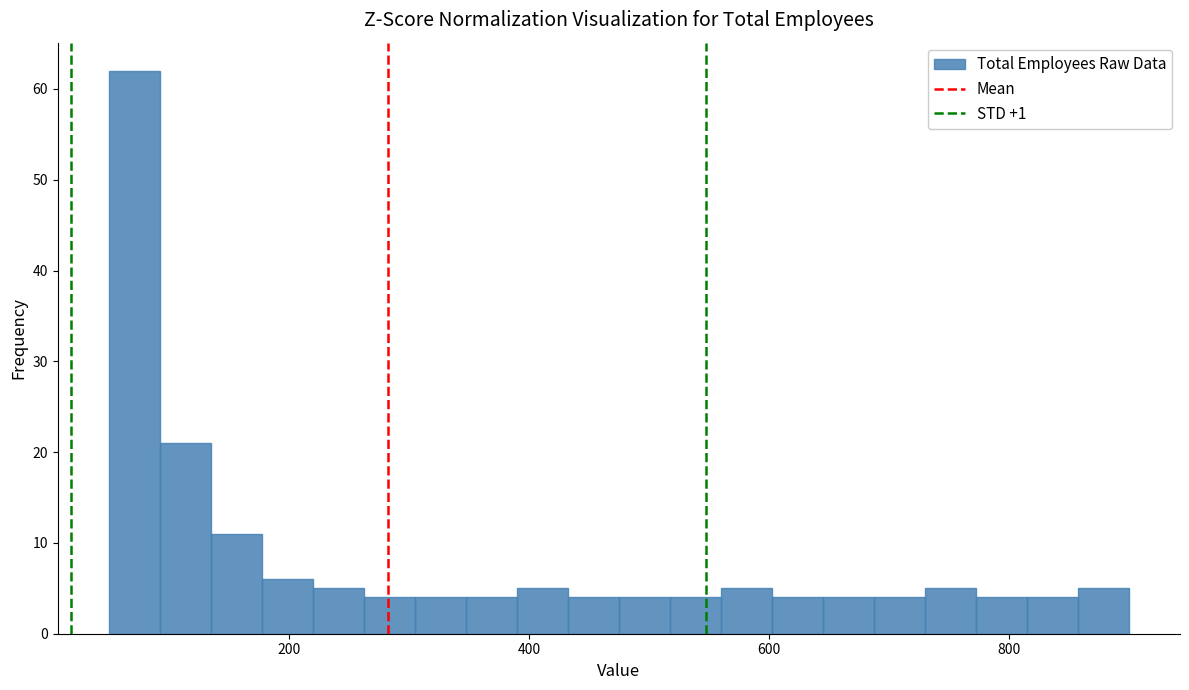

Read against the x-axis, roughly where is the centre of the tallest bar?

80